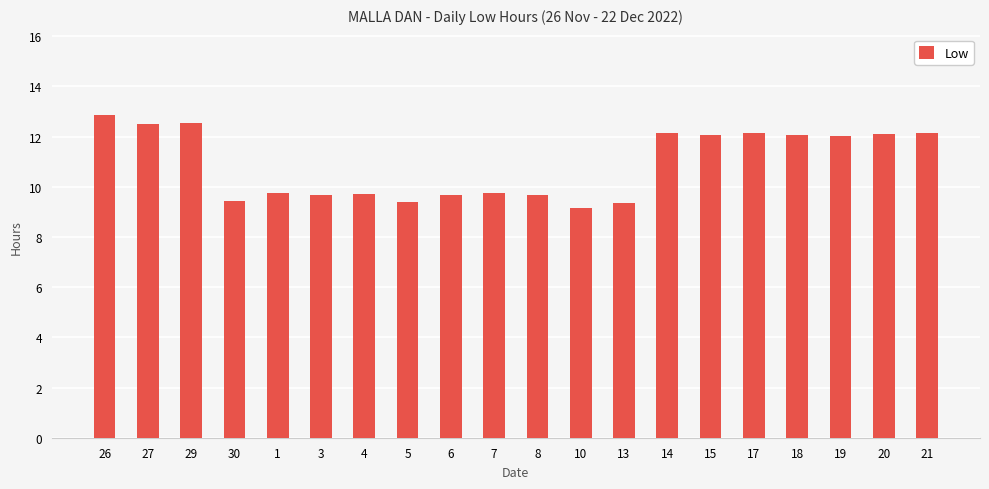

The value at 13 is 6.5. True or false?

False